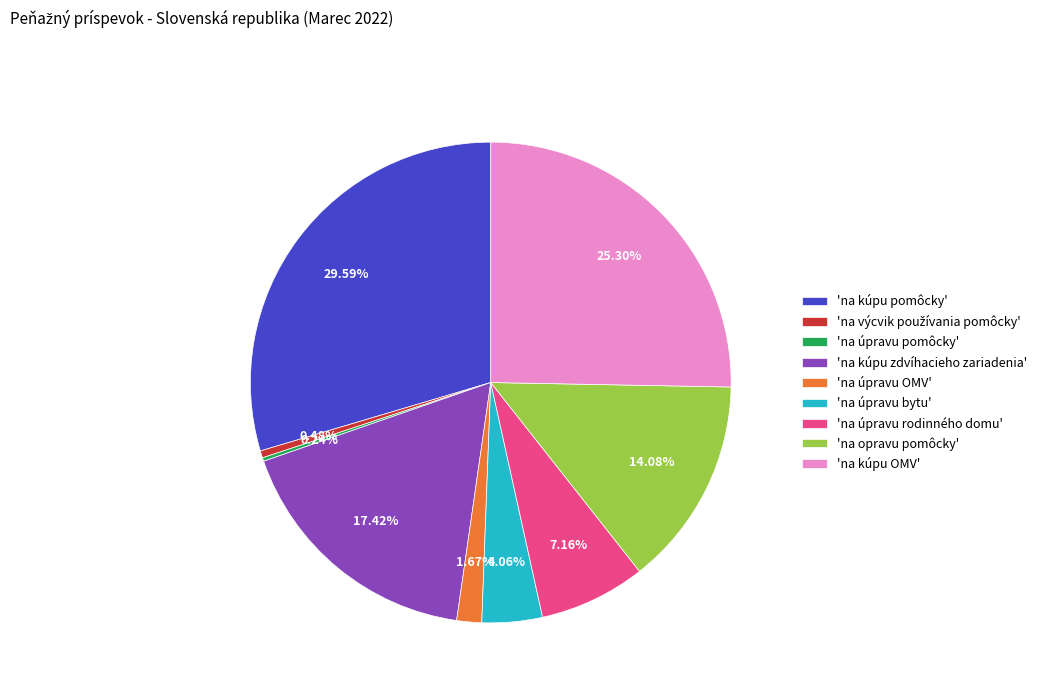

What is the ratio of the value at 'na úpravu OMV' to the value at 'na úpravu bytu'?

0.4